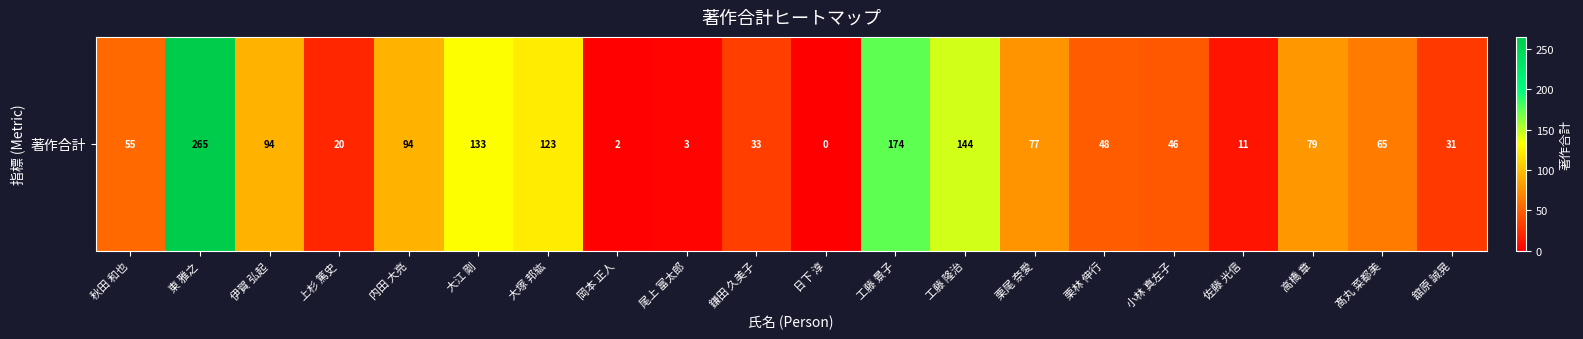

The chart shows a value of 101 at 日下 淳. True or false?

False